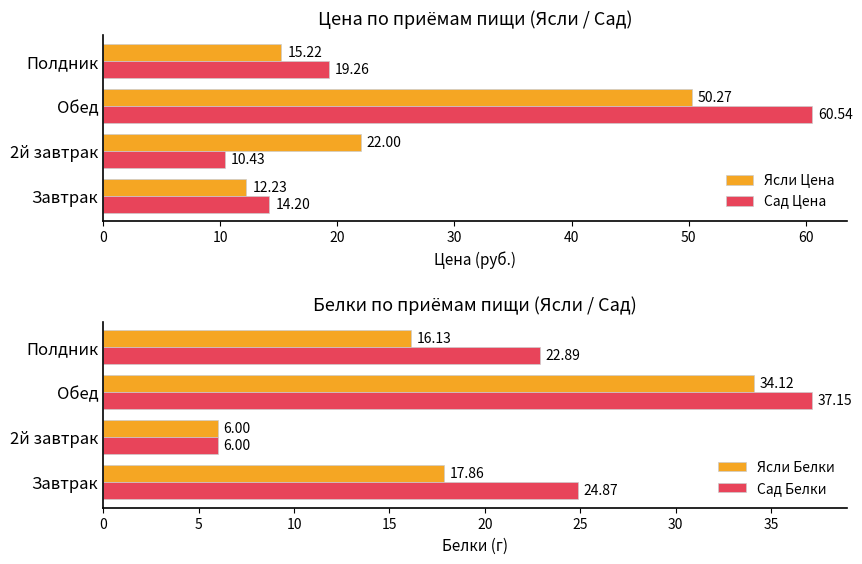

The Ясли Цена series shows 50.3 at Обед. True or false?

True